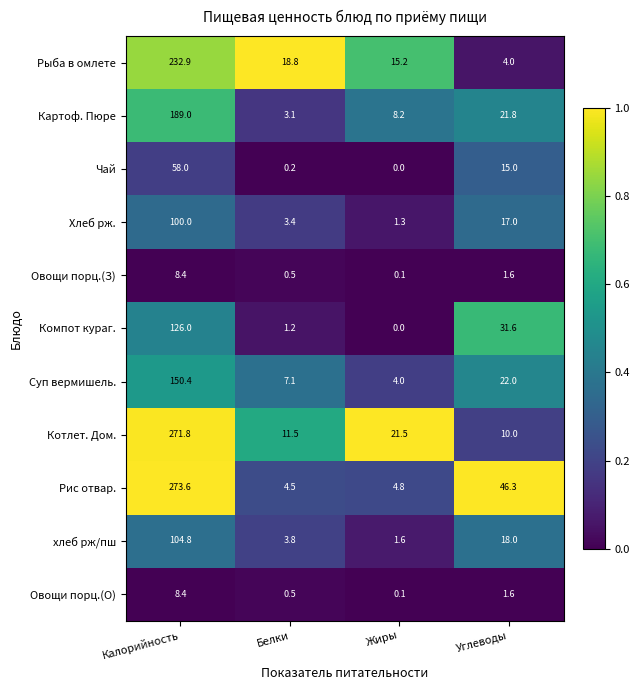

Read the Овощи порц.(О) value at Углеводы.

1.6